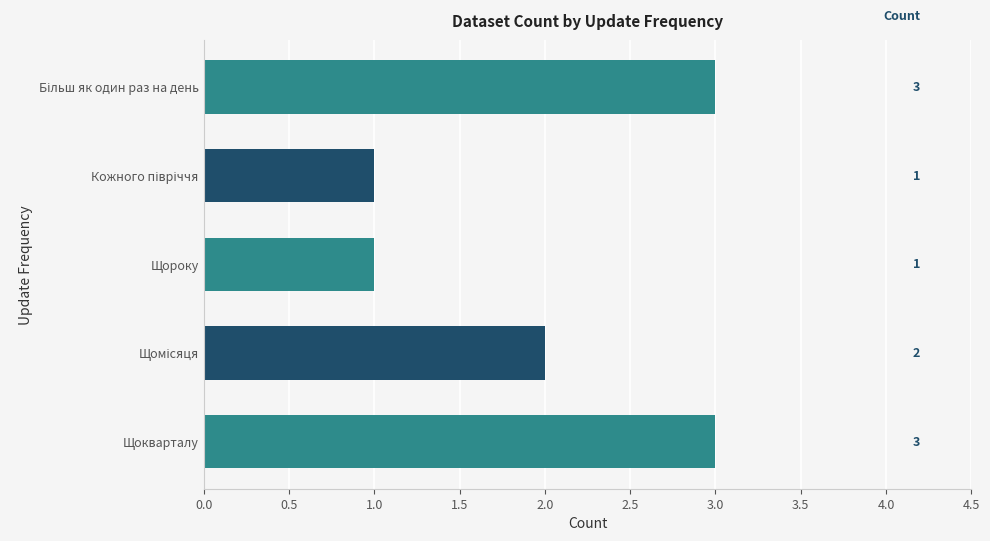

What is the label of the 1st bar from the bottom?

Щокварталу